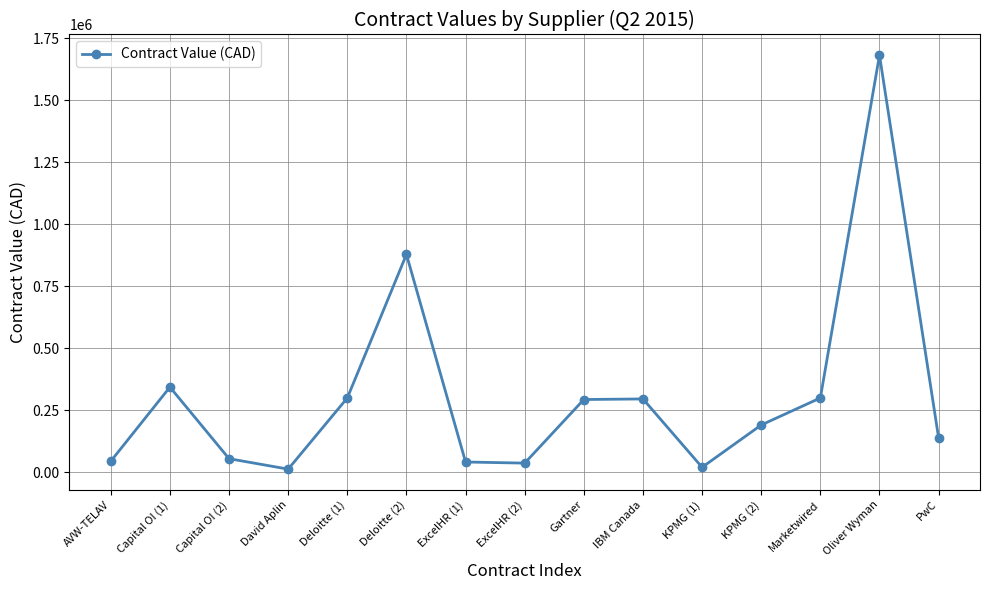

Does the chart have visible grid lines?

Yes